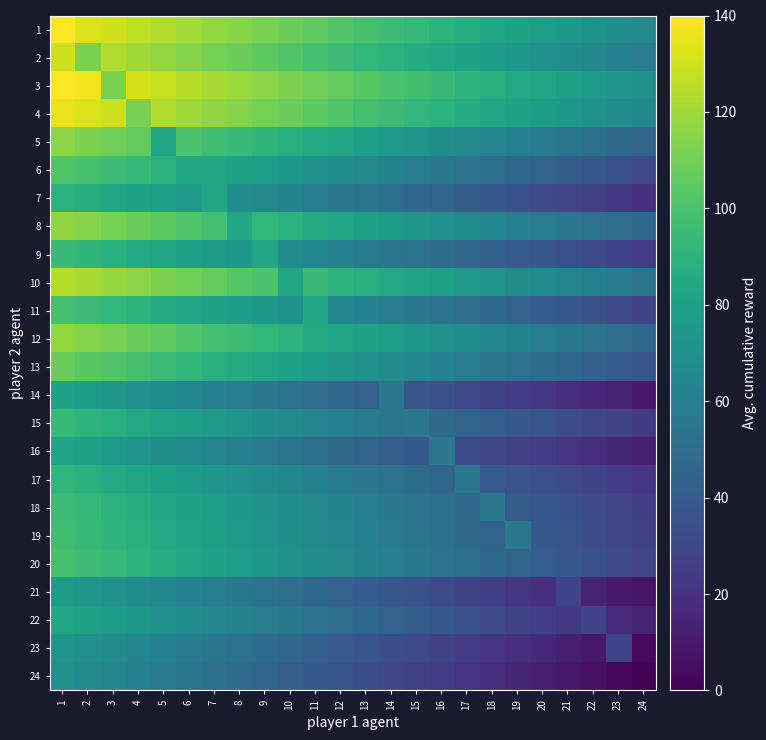

Which has a higher value, 21 or 1?

1